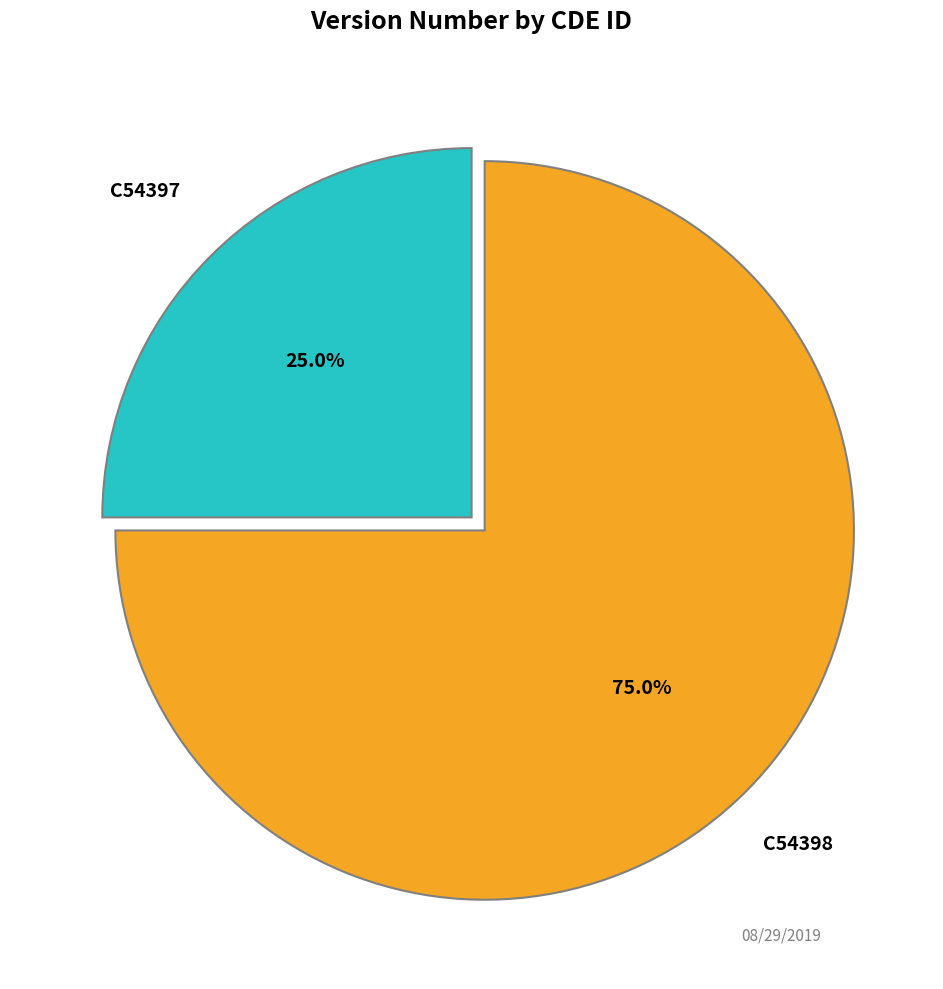

Is there a majority slice in this chart?

Yes